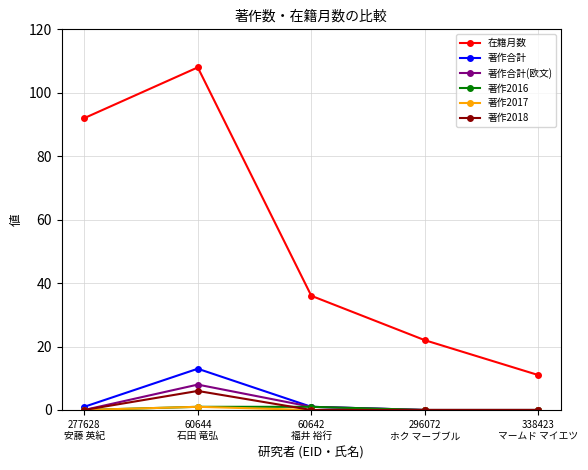

True or false: 著作合計 has more than 2 points higher than both neighbors.

False